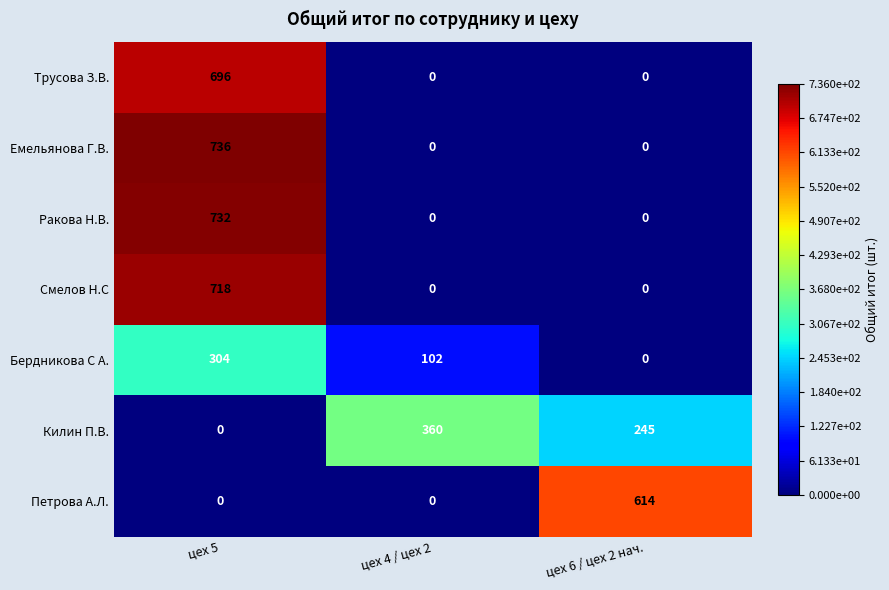

Reading left to right, transcribe all the data shown in this chart.

Трусова З.В.: 696	0	0
Емельянова Г.В.: 736	0	0
Ракова Н.В.: 732	0	0
Смелов Н.С: 718	0	0
Бердникова С А.: 304	102	0
Килин П.В.: 0	360	245
Петрова А.Л.: 0	0	614